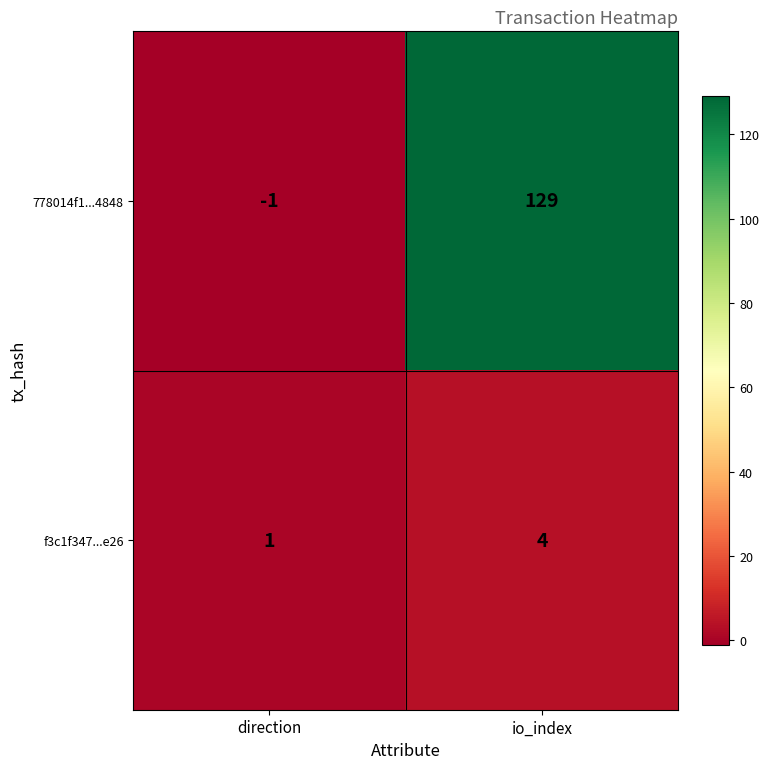

What is the difference between the 778014f1...4848 values at direction and io_index?

130